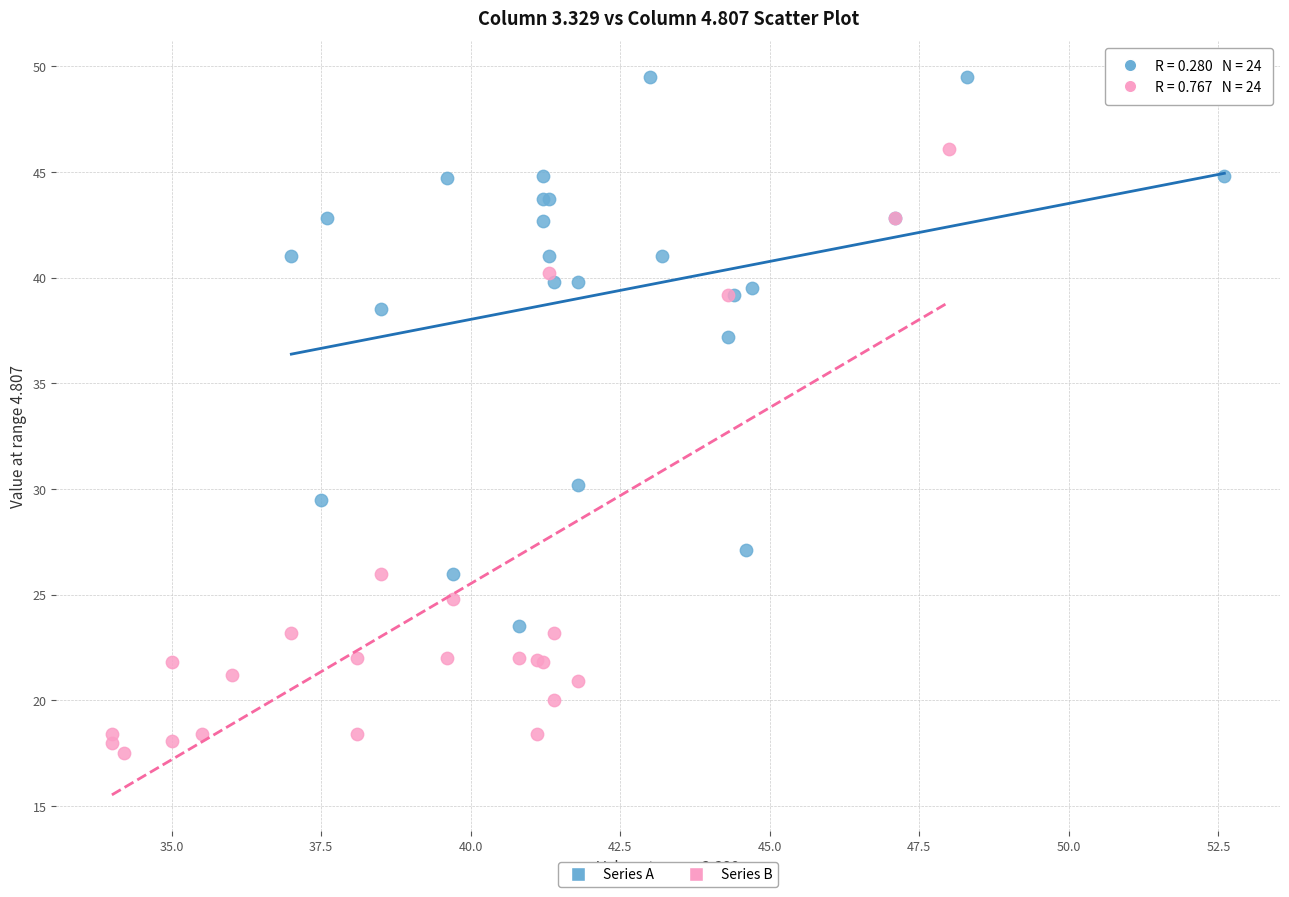

Which series contains the lowest Y value?

Series B